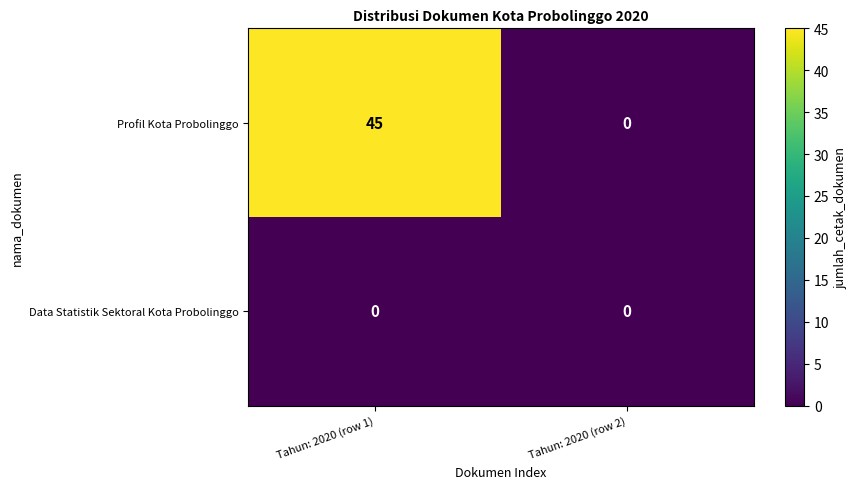

Which series changed the most between Tahun: 2020 (row 1) and Tahun: 2020 (row 2)?

Profil Kota Probolinggo